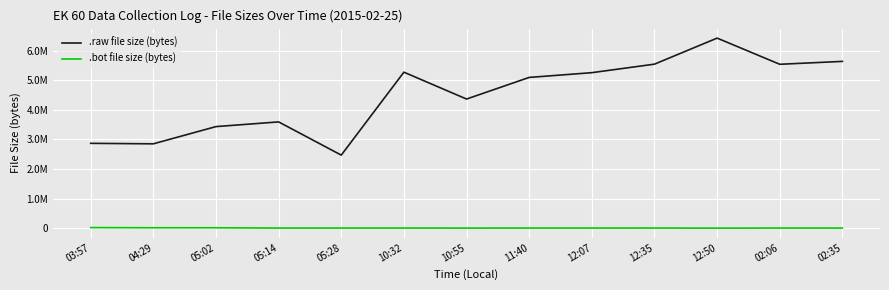

How many interior local valleys does the .bot file size (bytes) series have?

3